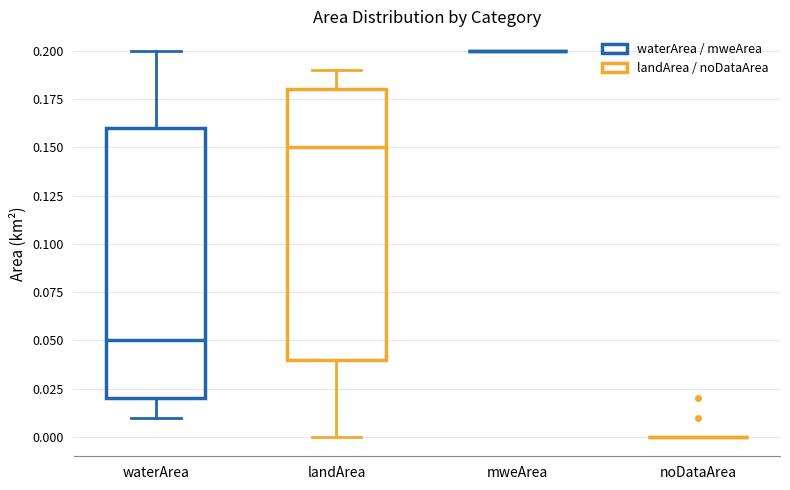

Reading left to right, transcribe this box plot: for each box, give where its median line is, the range the box spans, and where its two whiskers end, as read against the y-axis. The values are not printed on the chart, so give them approximately, as read against the axis.

waterArea: median 0.05, box 0.02 to 0.16, whiskers 0.01 to 0.20
landArea: median 0.15, box 0.04 to 0.18, whiskers 0.00 to 0.19
mweArea: box collapsed to a line at 0.20, whiskers 0.20 to 0.20
noDataArea: box collapsed to a line at 0.00, whiskers 0.00 to 0.00